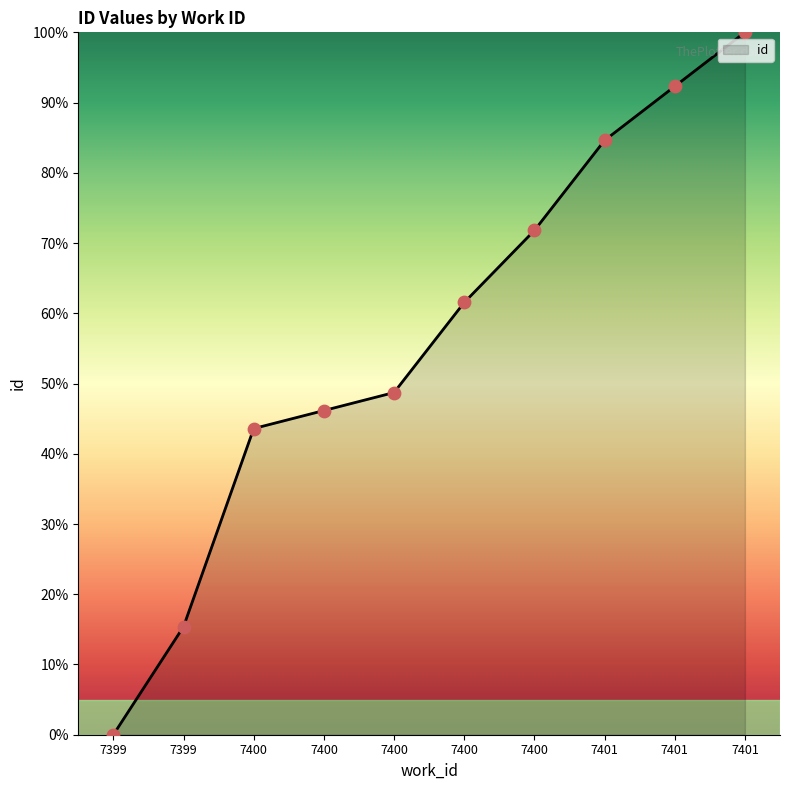

Is this an area chart (filled region under the line)?

Yes